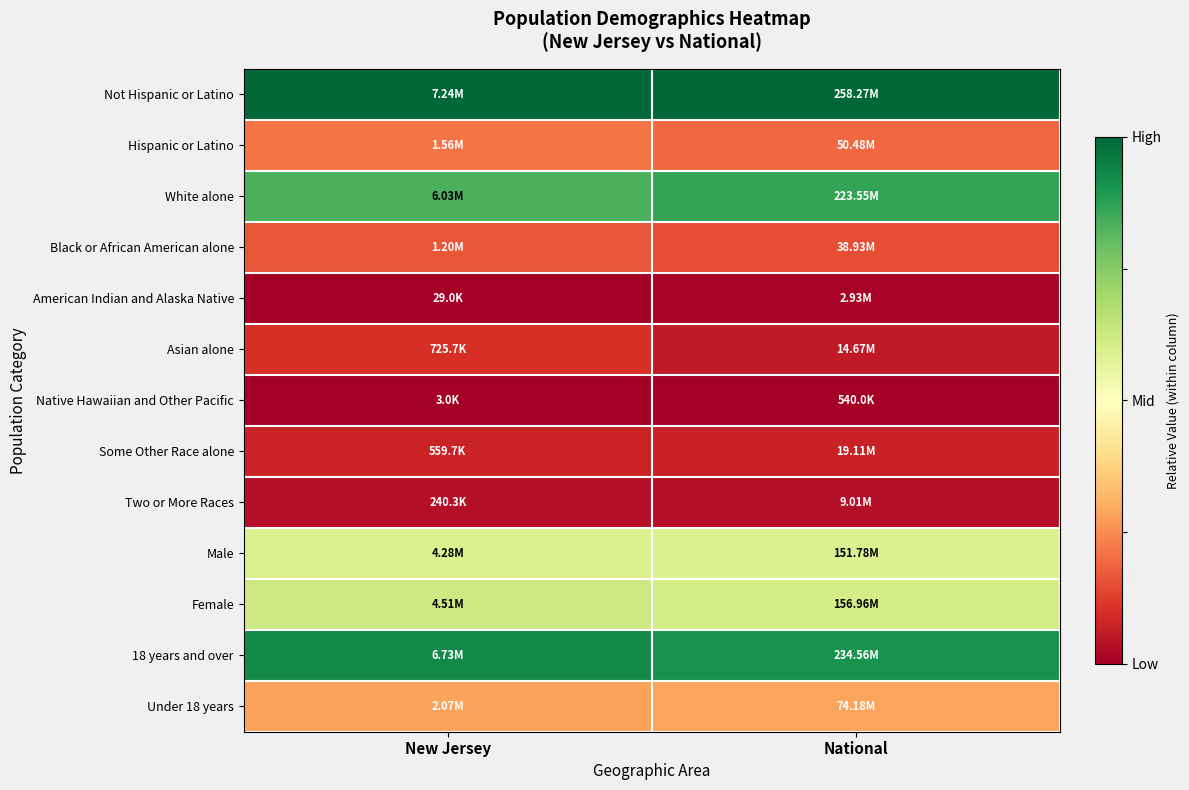

Reading left to right, what are all the values shown in this chart?

Not Hispanic or Latino: New Jersey=1.0	National=1.0
Hispanic or Latino: New Jersey=0.2	National=0.2
White alone: New Jersey=0.8	National=0.9
Black or African American alone: New Jersey=0.2	National=0.1
American Indian and Alaska Native: New Jersey=0.0	National=0.0
Asian alone: New Jersey=0.1	National=0.1
Native Hawaiian and Other Pacific: New Jersey=0.0	National=0.0
Some Other Race alone: New Jersey=0.1	National=0.1
Two or More Races: New Jersey=0.0	National=0.0
Male: New Jersey=0.6	National=0.6
Female: New Jersey=0.6	National=0.6
18 years and over: New Jersey=0.9	National=0.9
Under 18 years: New Jersey=0.3	National=0.3